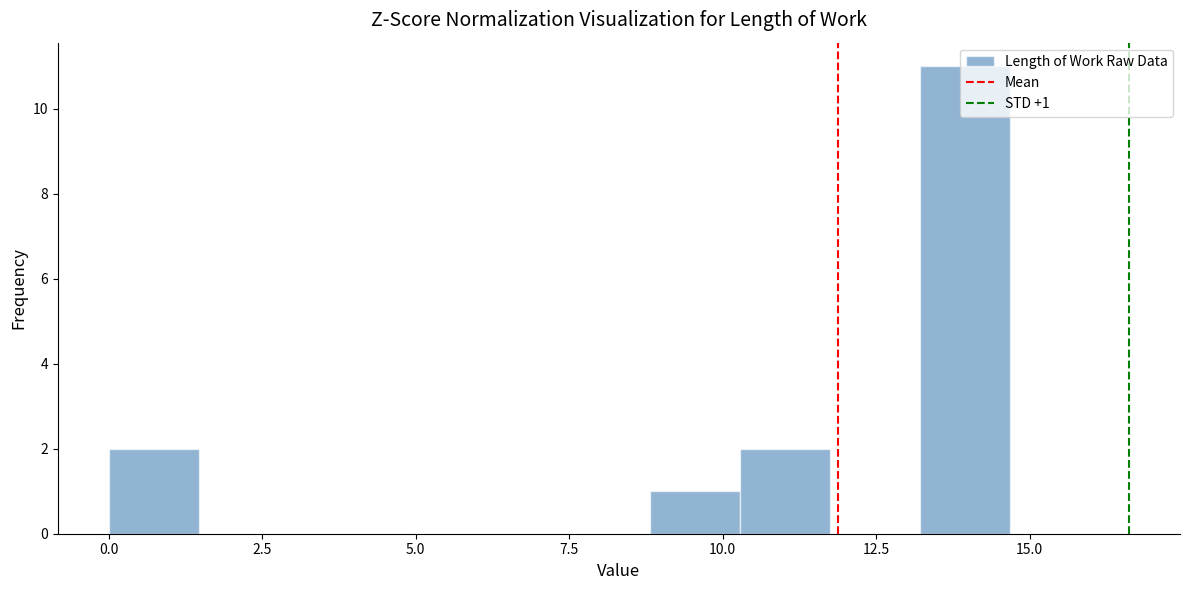

Around what value on the x-axis is the tallest bar? Give the approximate position of its centre, as read against the axis.

14.0